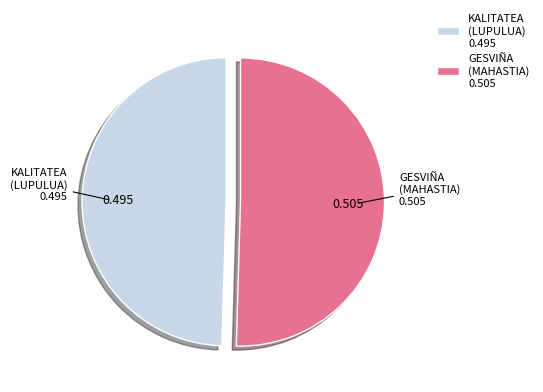

Rank the categories by value from highest to lowest.

GESVIÑA (MAHASTIA) 0.505, KALITATEA (LUPULUA) 0.495